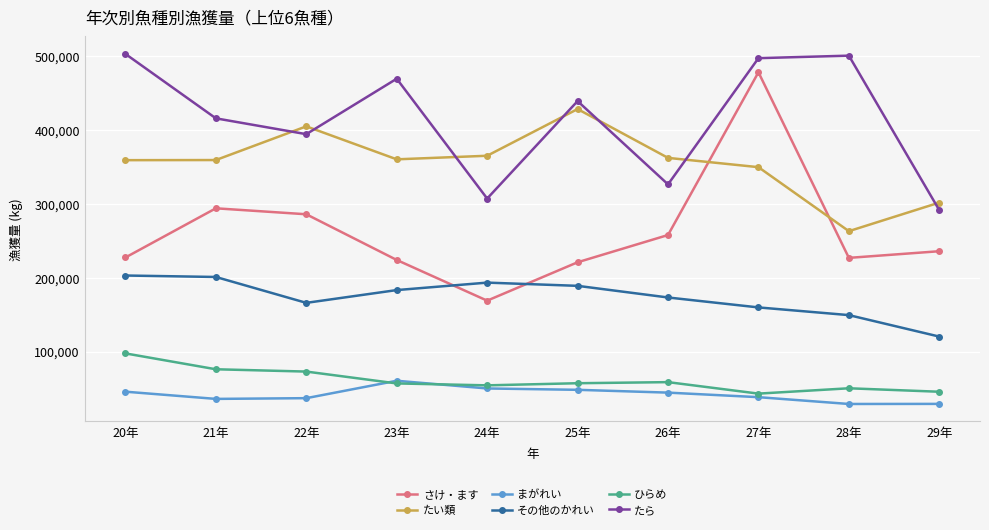

Which series has the widest spread of values?

さけ・ます